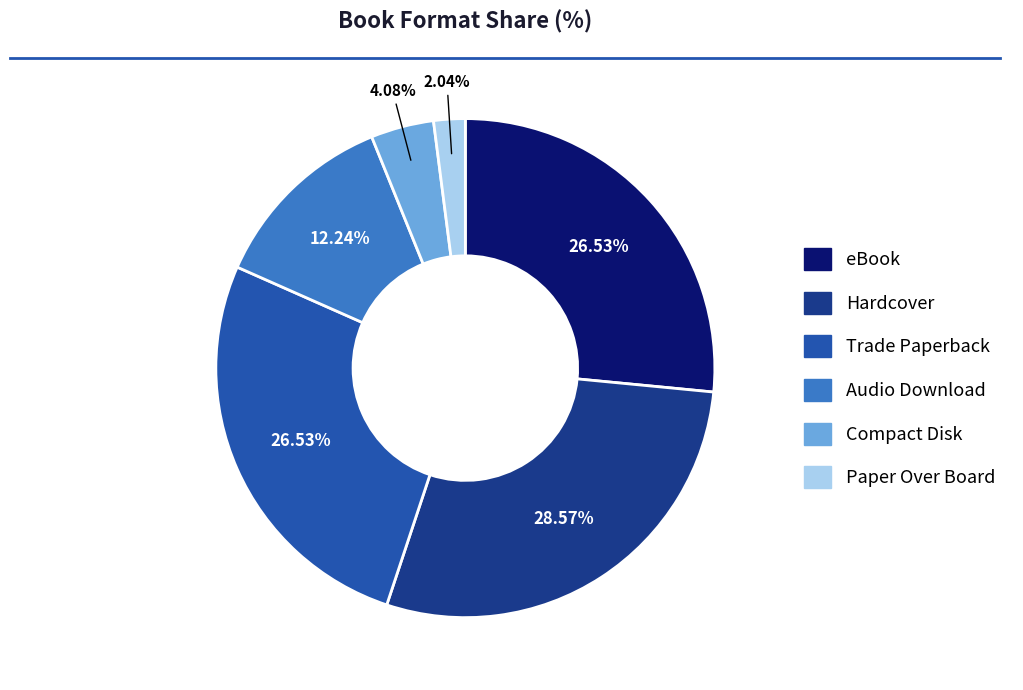

What is the largest slice in the pie chart?

Hardcover